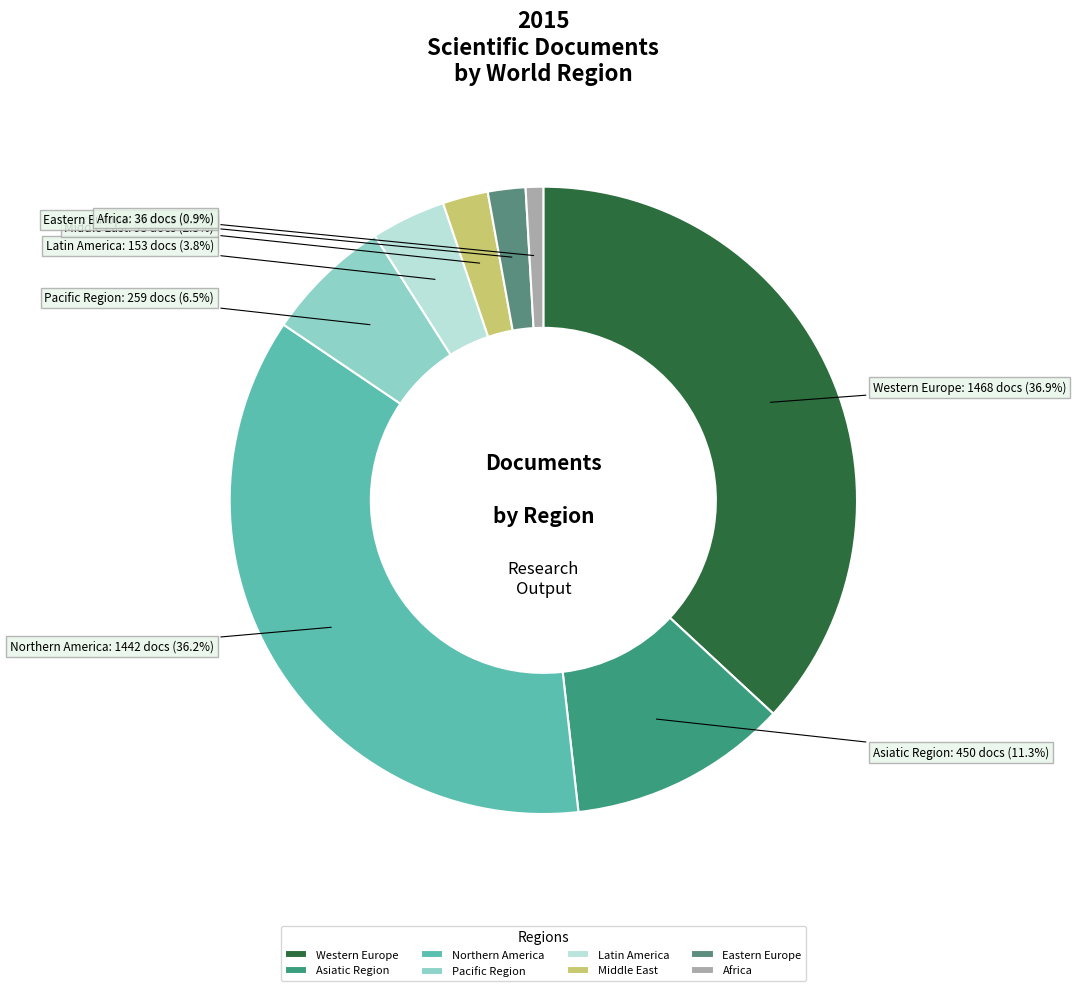

To the nearest percent, what is the combined percentage of Africa and Middle East?

3%